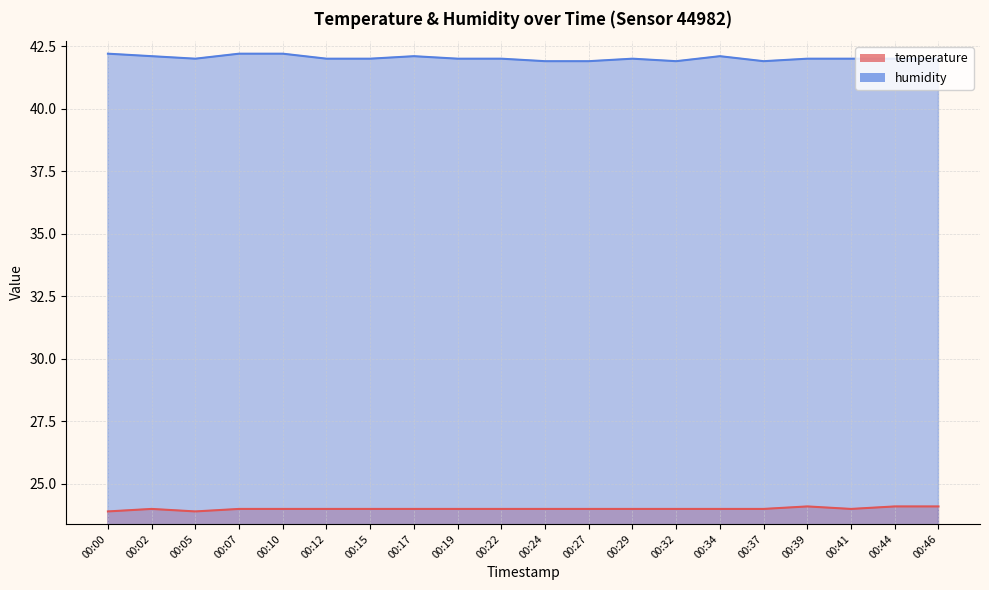

What is the smallest value displayed?

23.9